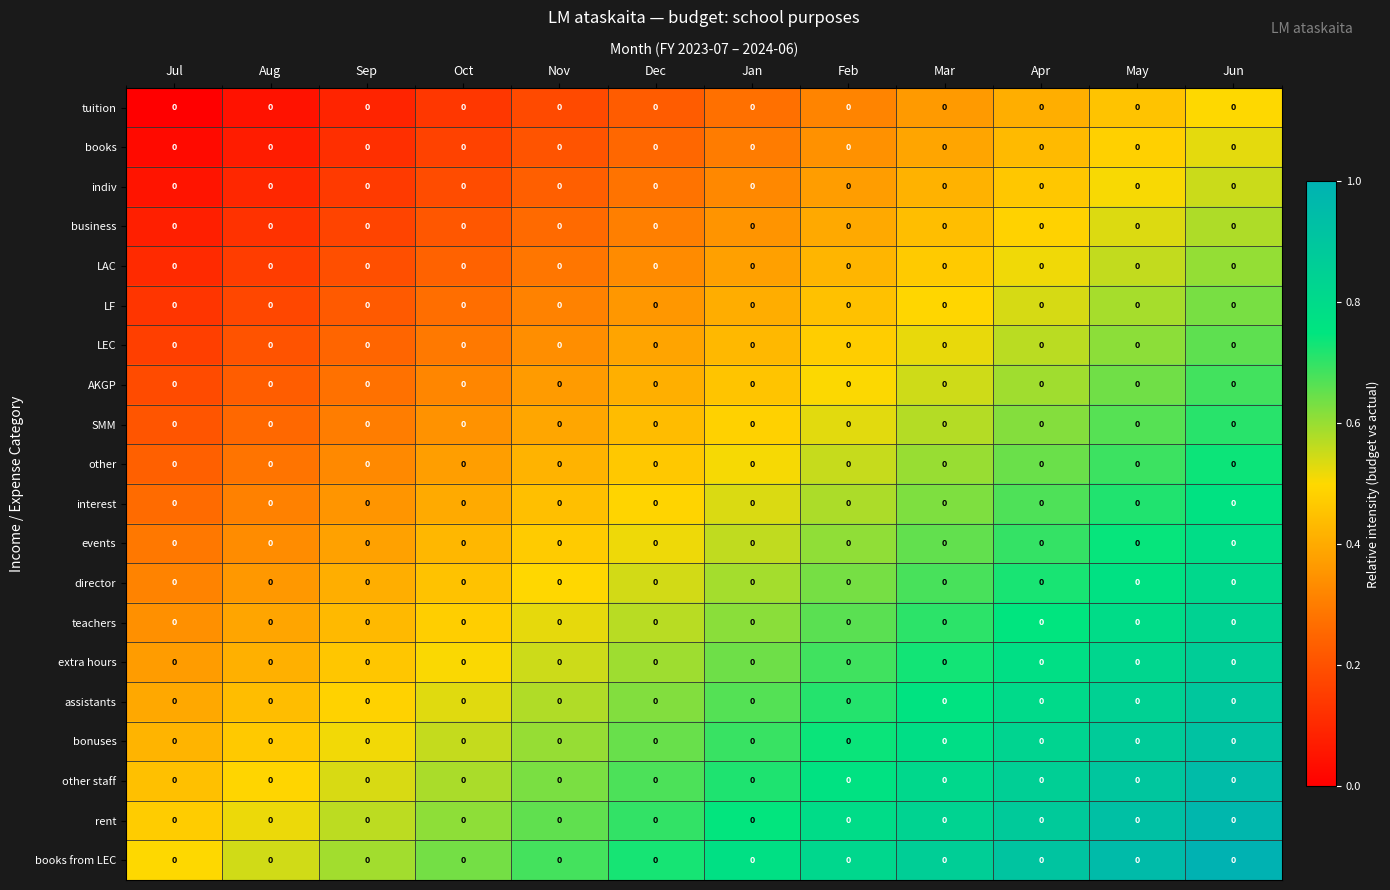

At which category is the sum across all series the highest?

Jun